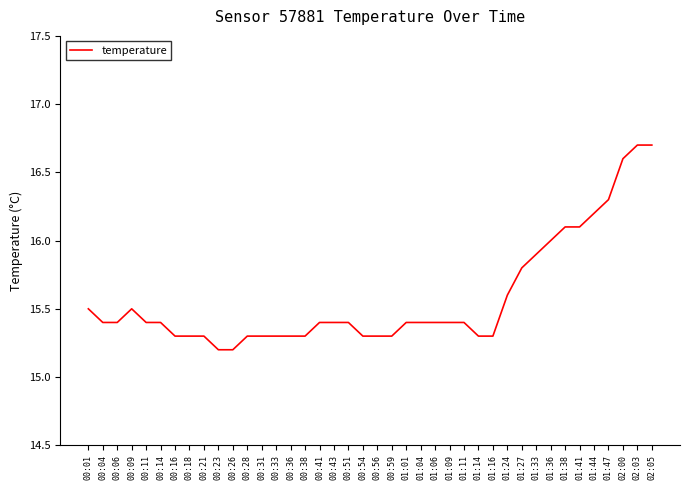

Reading left to right, list all the values displayed in this chart.

15.5	15.4	15.4	15.5	15.4	15.4	15.3	15.3	15.3	15.2	15.2	15.3	15.3	15.3	15.3	15.3	15.4	15.4	15.4	15.3	15.3	15.3	15.4	15.4	15.4	15.4	15.4	15.3	15.3	15.6	15.8	15.9	16.0	16.1	16.1	16.2	16.3	16.6	16.7	16.7